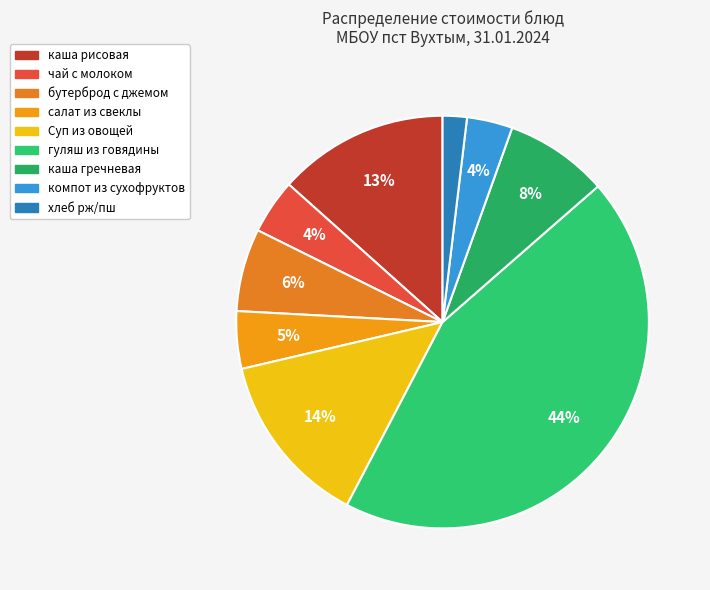

Is there any slice that represents more than half of the pie?

No